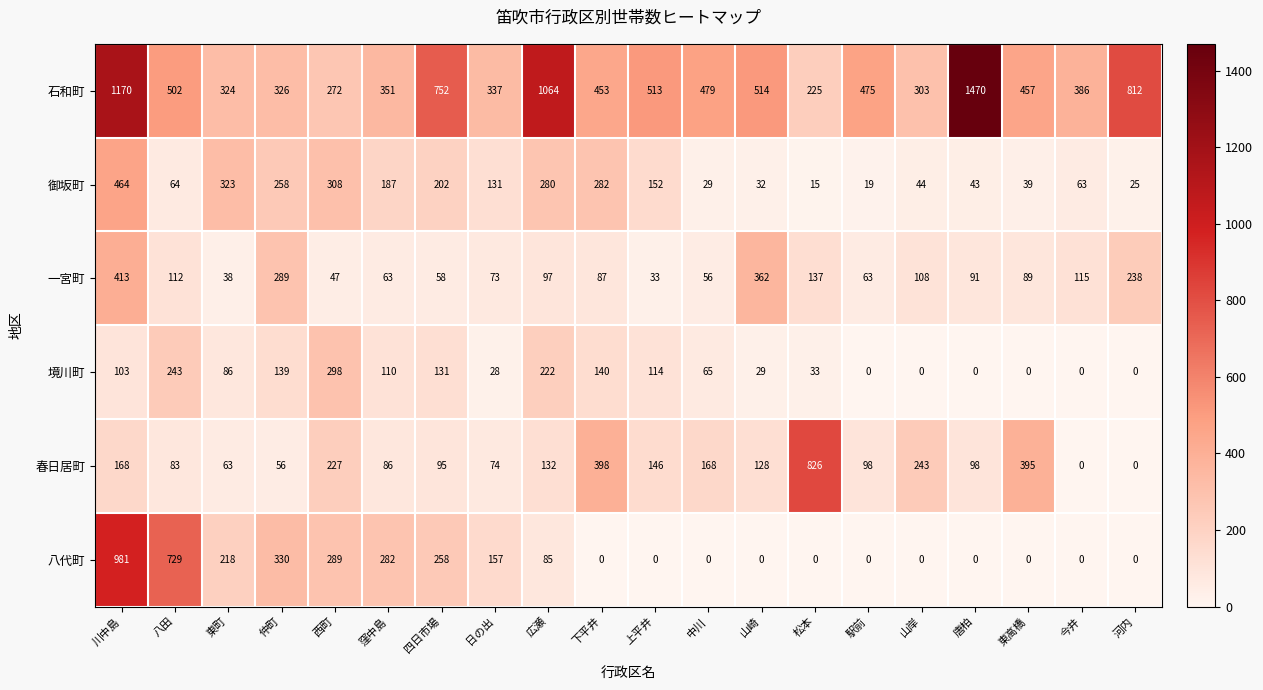

Count the number of data series in this chart.

6